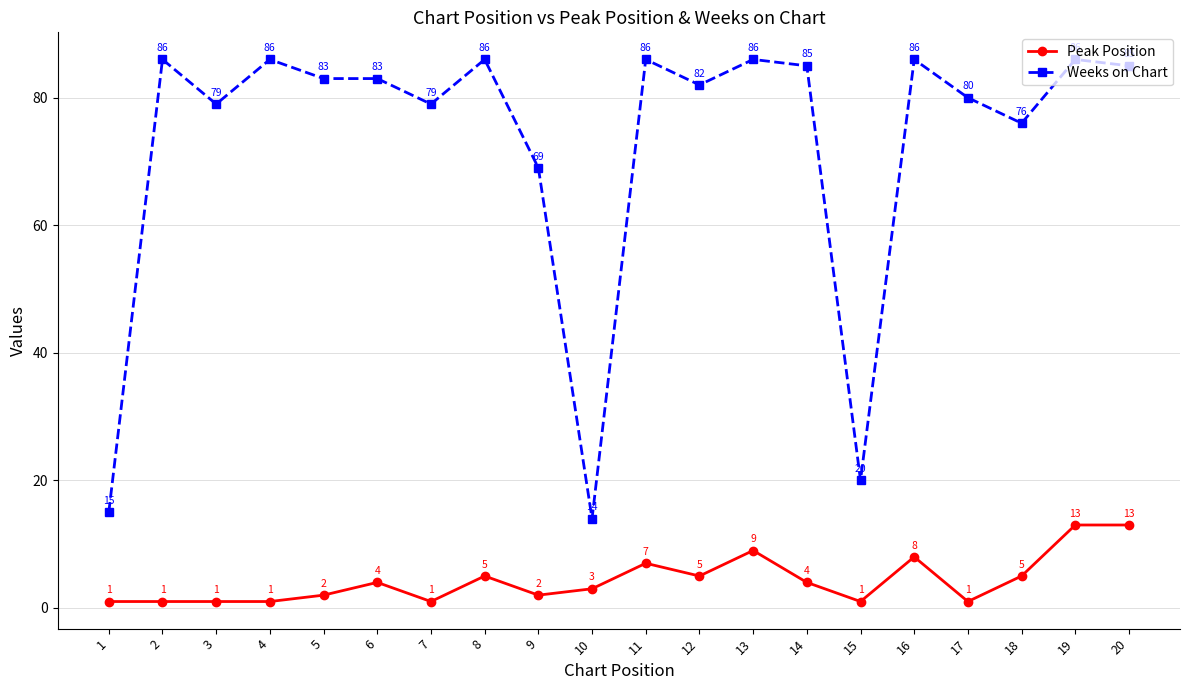

True or false: Peak Position and Weeks on Chart cross at least once.

False